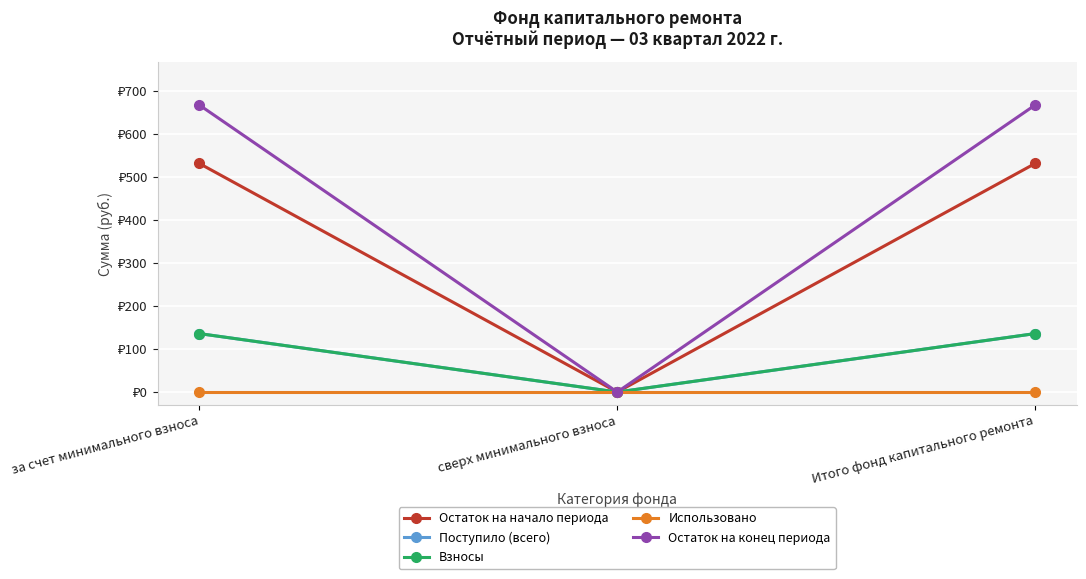

Reading right to left, transcribe all the data shown in this chart.

Остаток на начало периода: 531.7	0.0	531.7
Поступило (всего): 136.0	0.0	136.0
Взносы: 136.0	0.0	136.0
Использовано: 0.0	0.0	0.0
Остаток на конец периода: 667.7	0.0	667.7